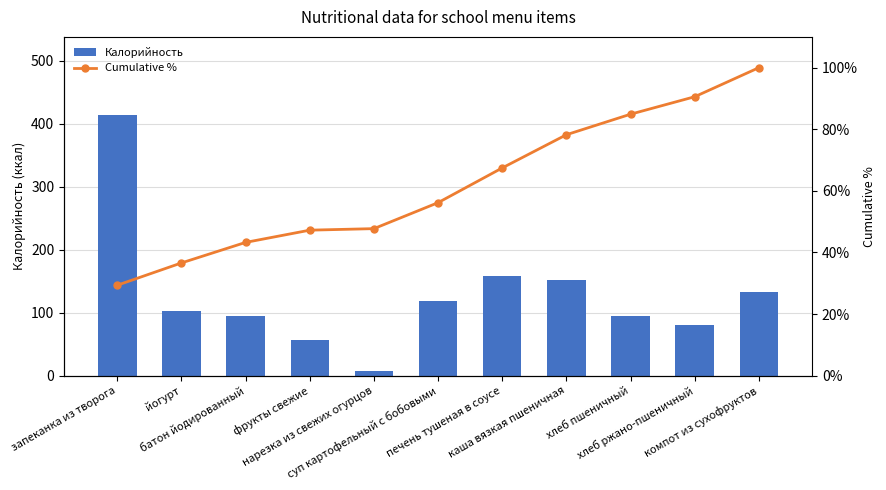

Does the chart contain any negative values?

No